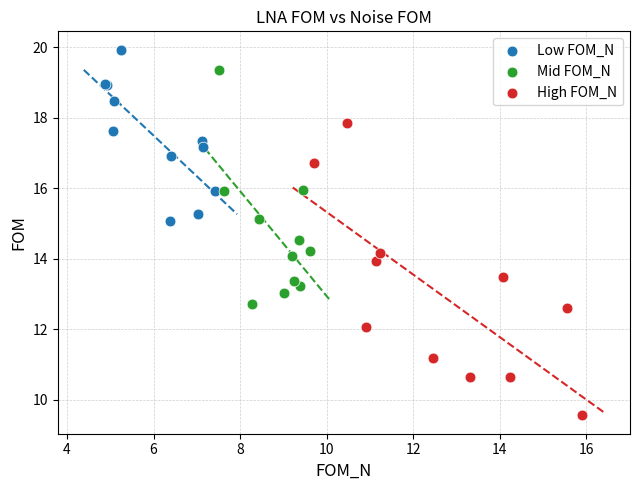

Which series has the widest spread of Y values?

High FOM_N